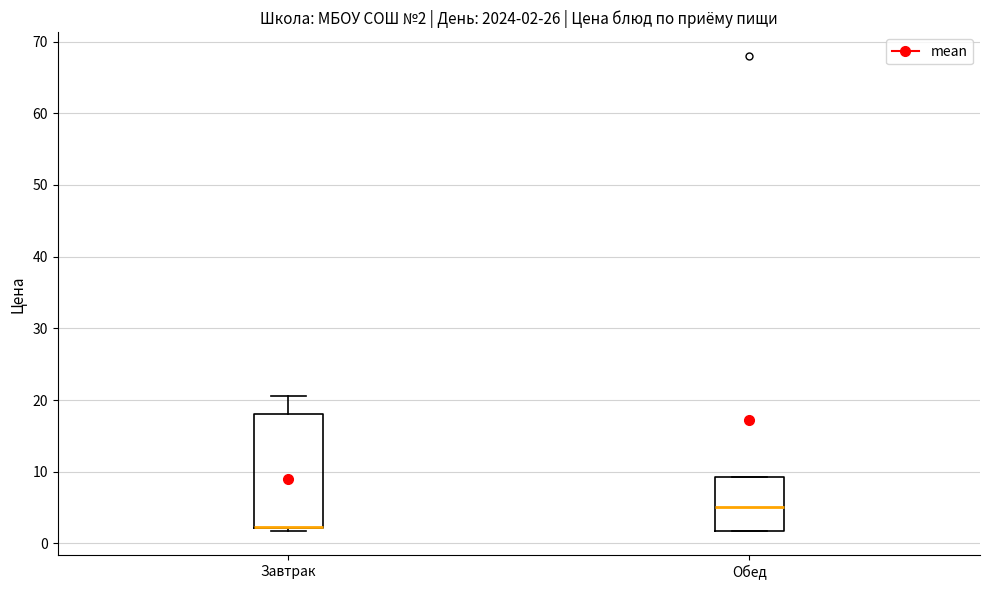

Comparing the boxes themselves (not the whiskers), which one is the tallest?

Завтрак